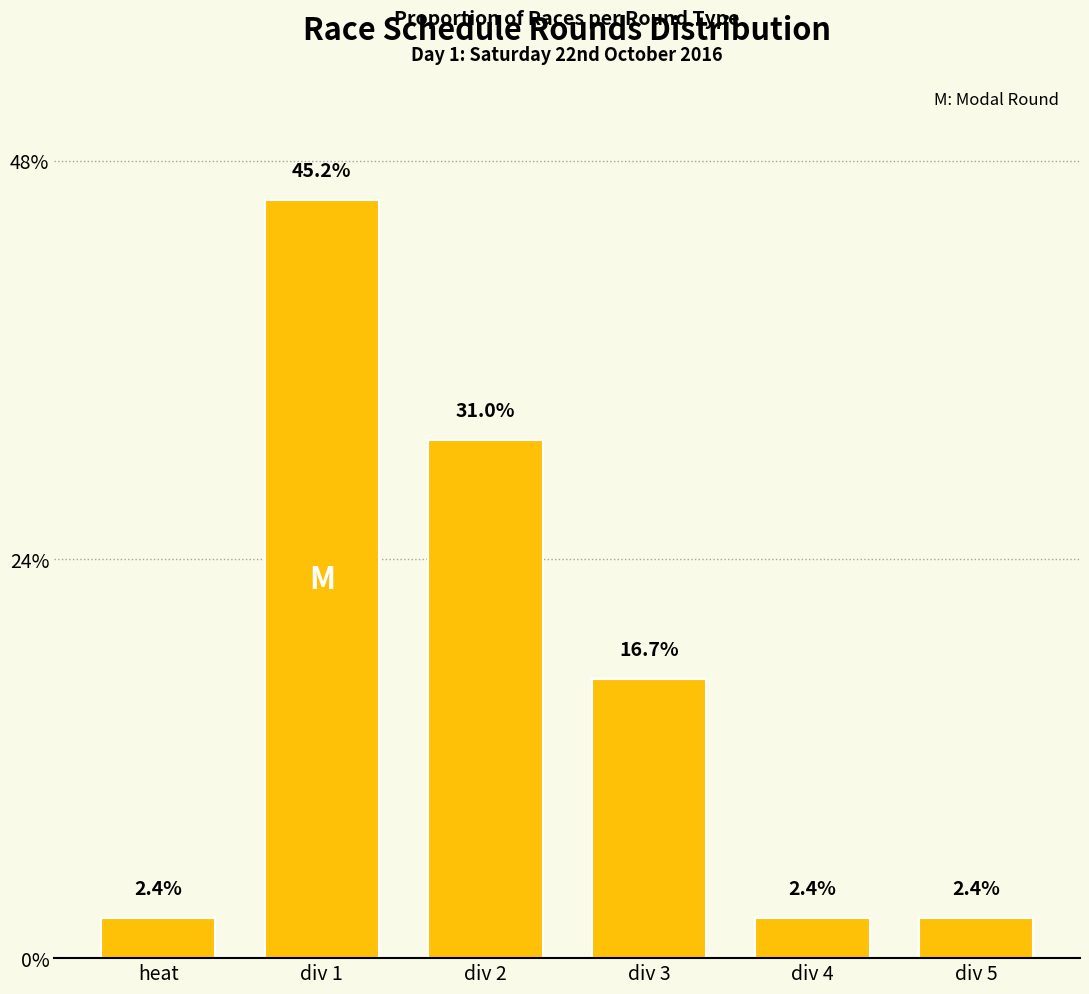

List the labels in order of value, smallest first.

heat, div 4, div 5, div 3, div 2, div 1